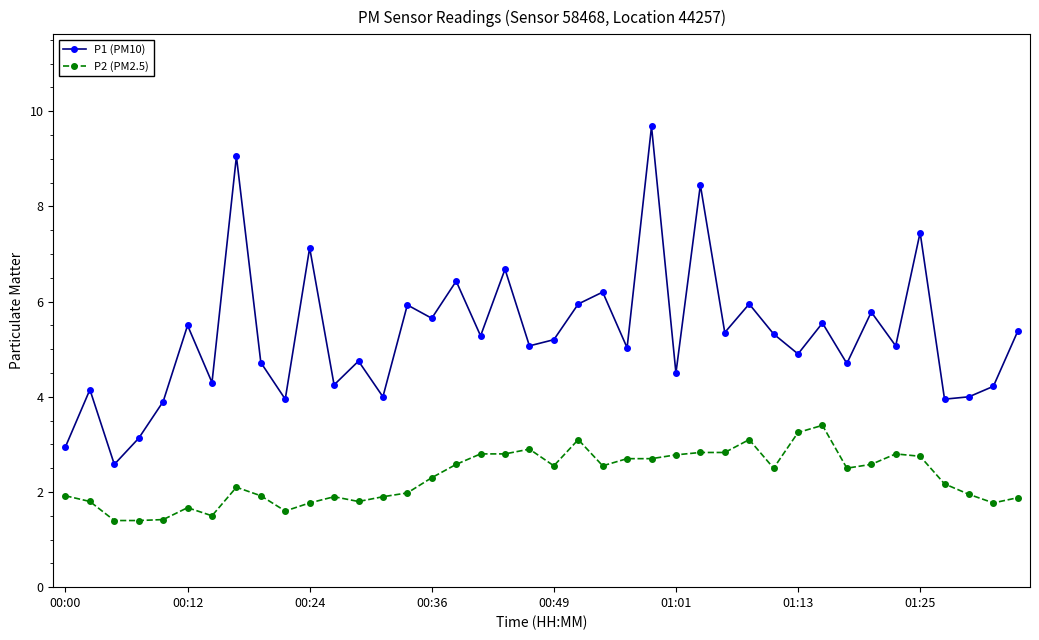

What is the difference between the maximum and minimum values in the P2 (PM2.5) series?

2.0